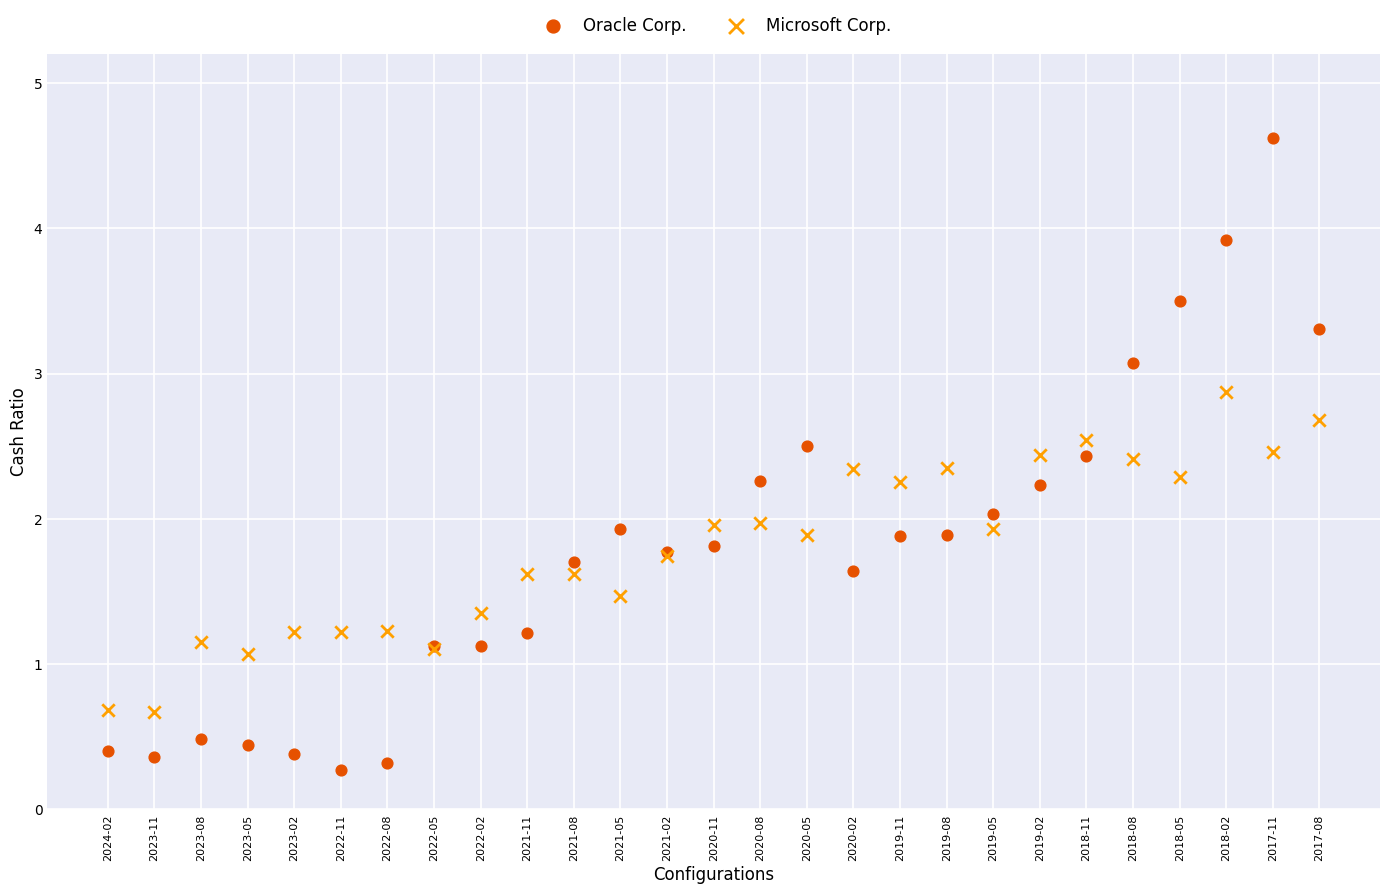

Which series has the widest spread of Y values?

Oracle Corp.